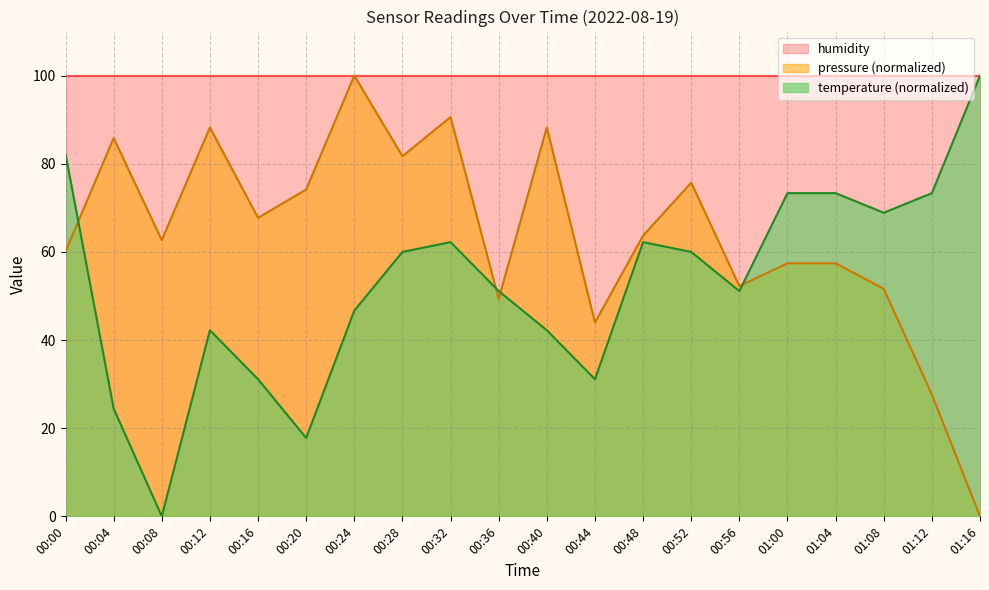

Where is the first local maximum for pressure?

00:04